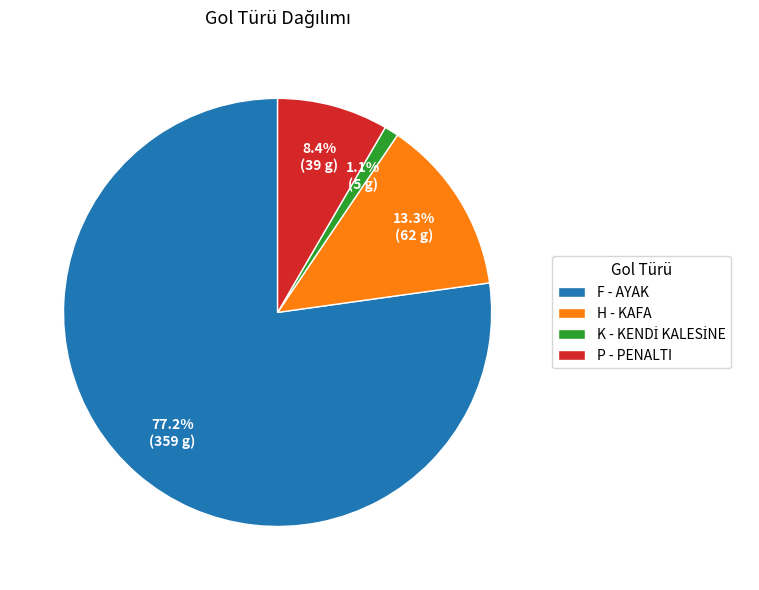

True or false: H - KAFA accounts for 1% of the total.

False